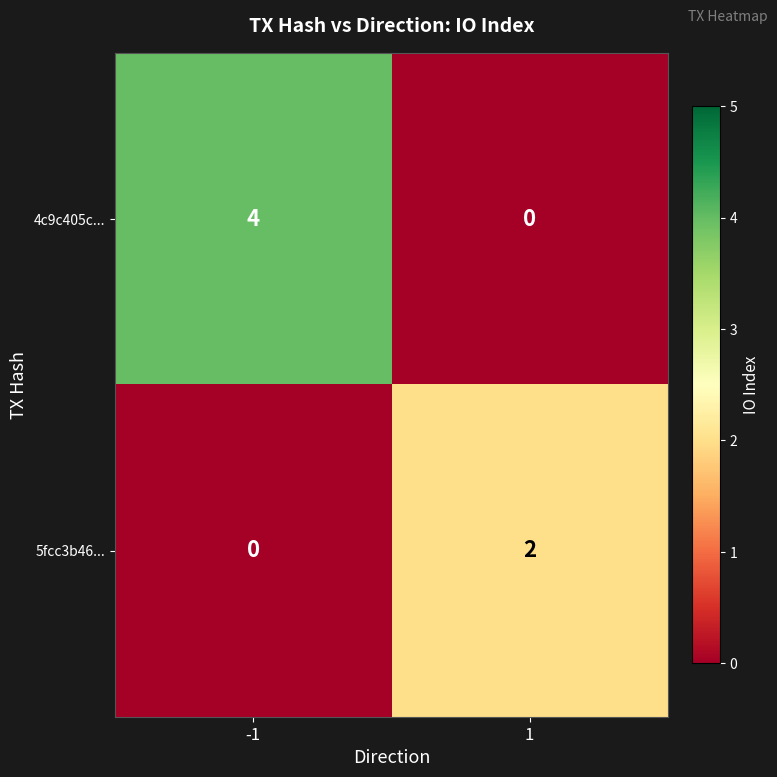

What is the sum of all 4c9c405c... values?

4